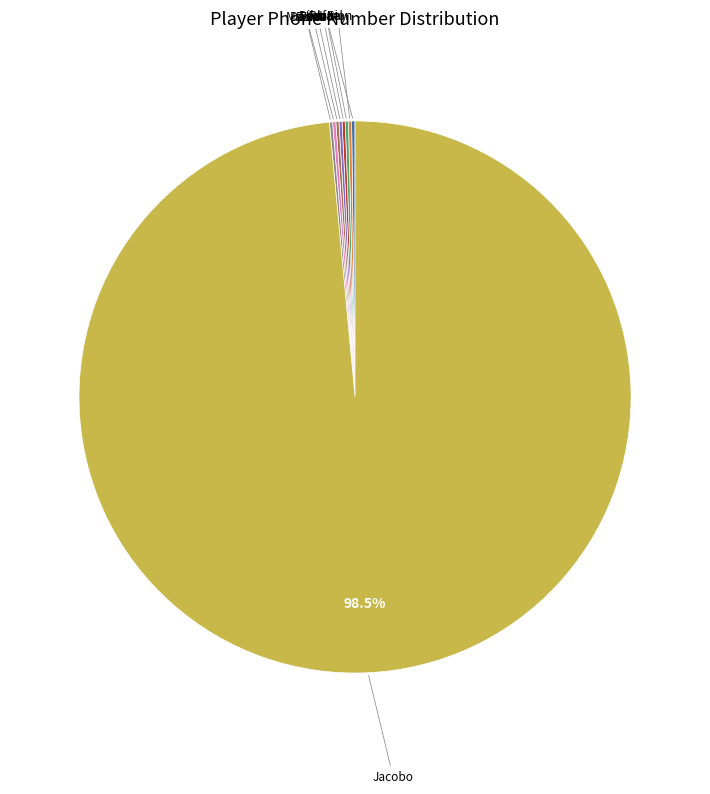

Which category accounts for the majority?

Jacobo